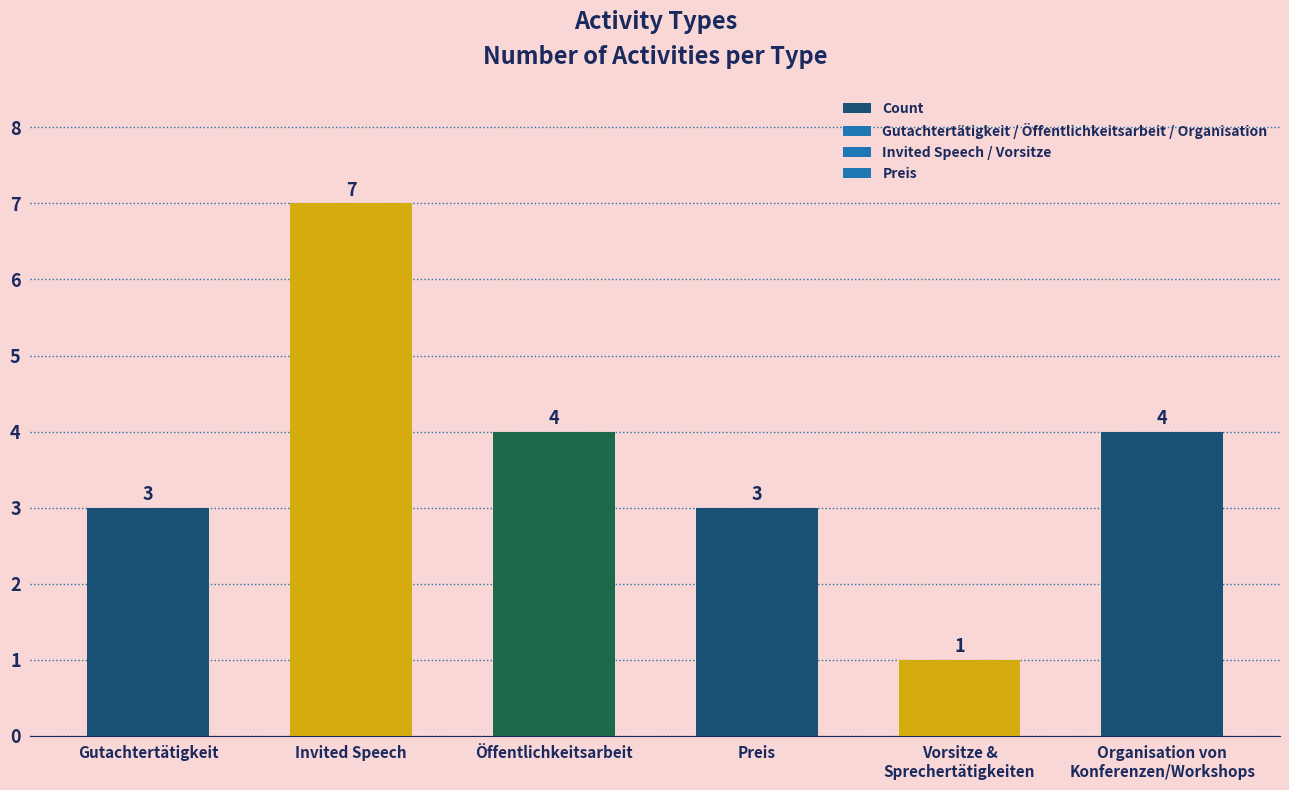

What is the difference between the maximum and minimum values?

6